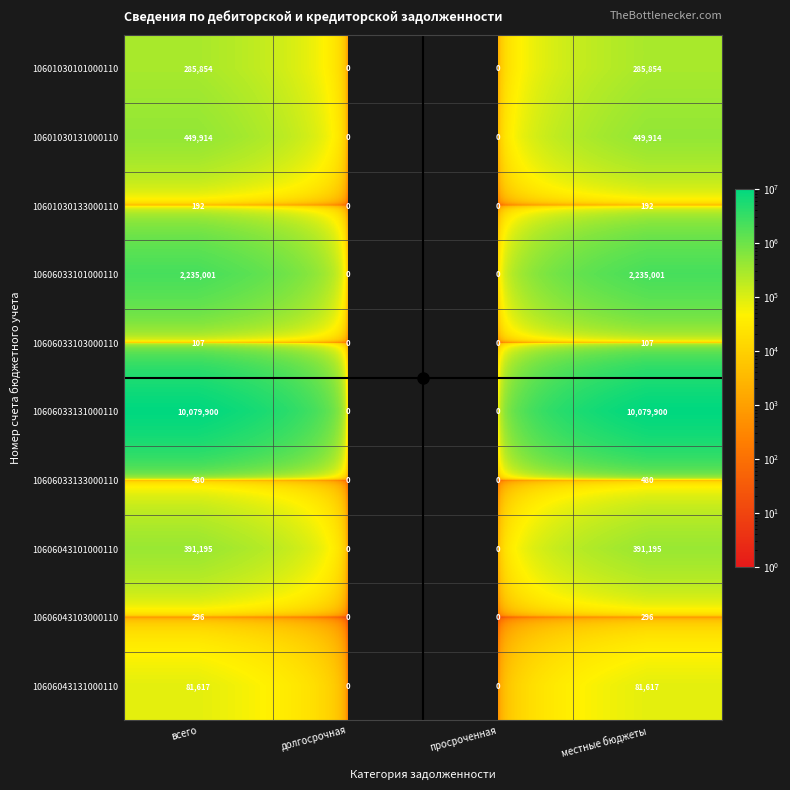

Which series has the largest range (max minus min)?

10606033131000110